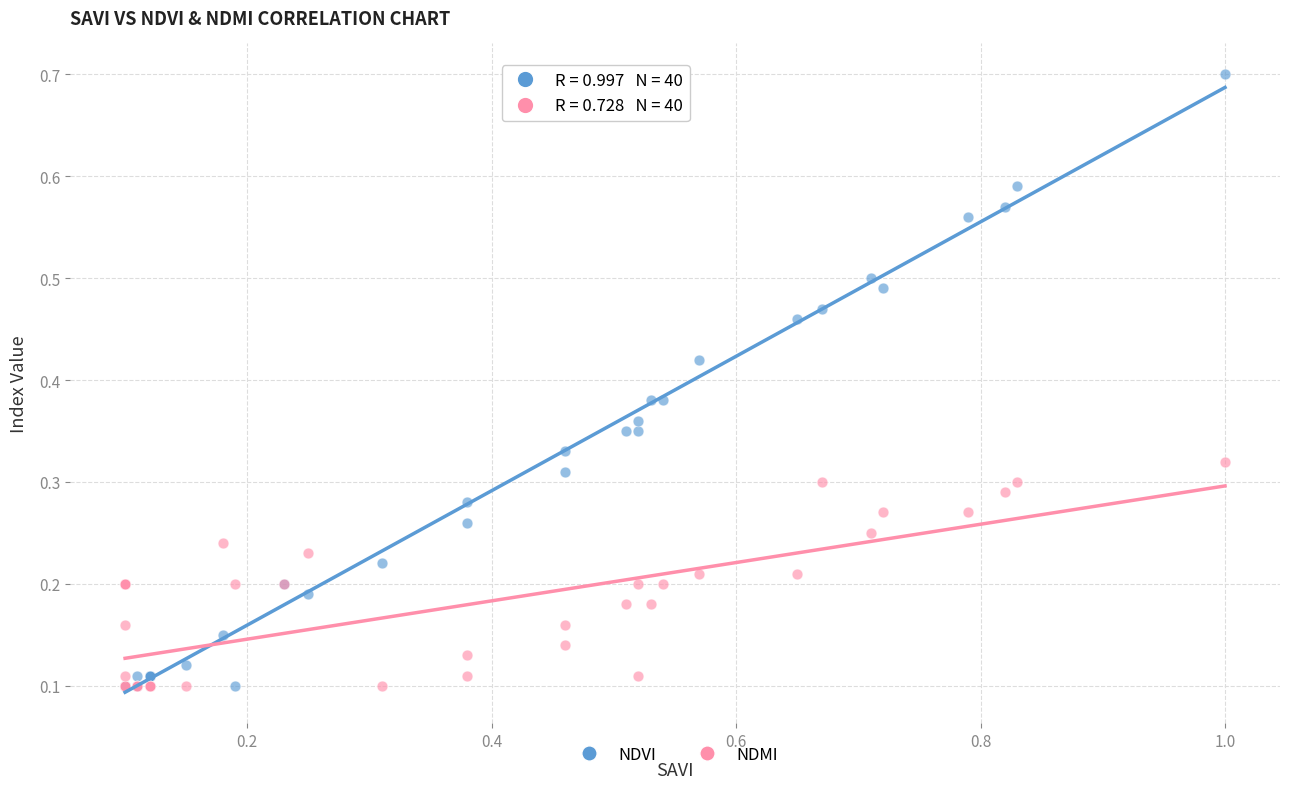

What are all the series names shown in the legend?

NDVI, NDMI